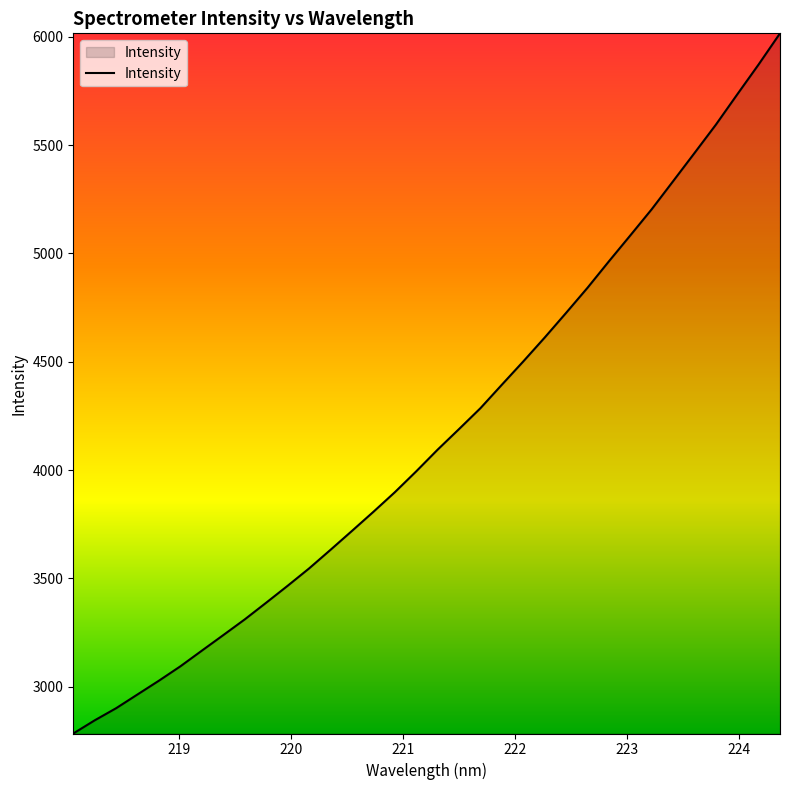

How many lines are shown in the chart?

1